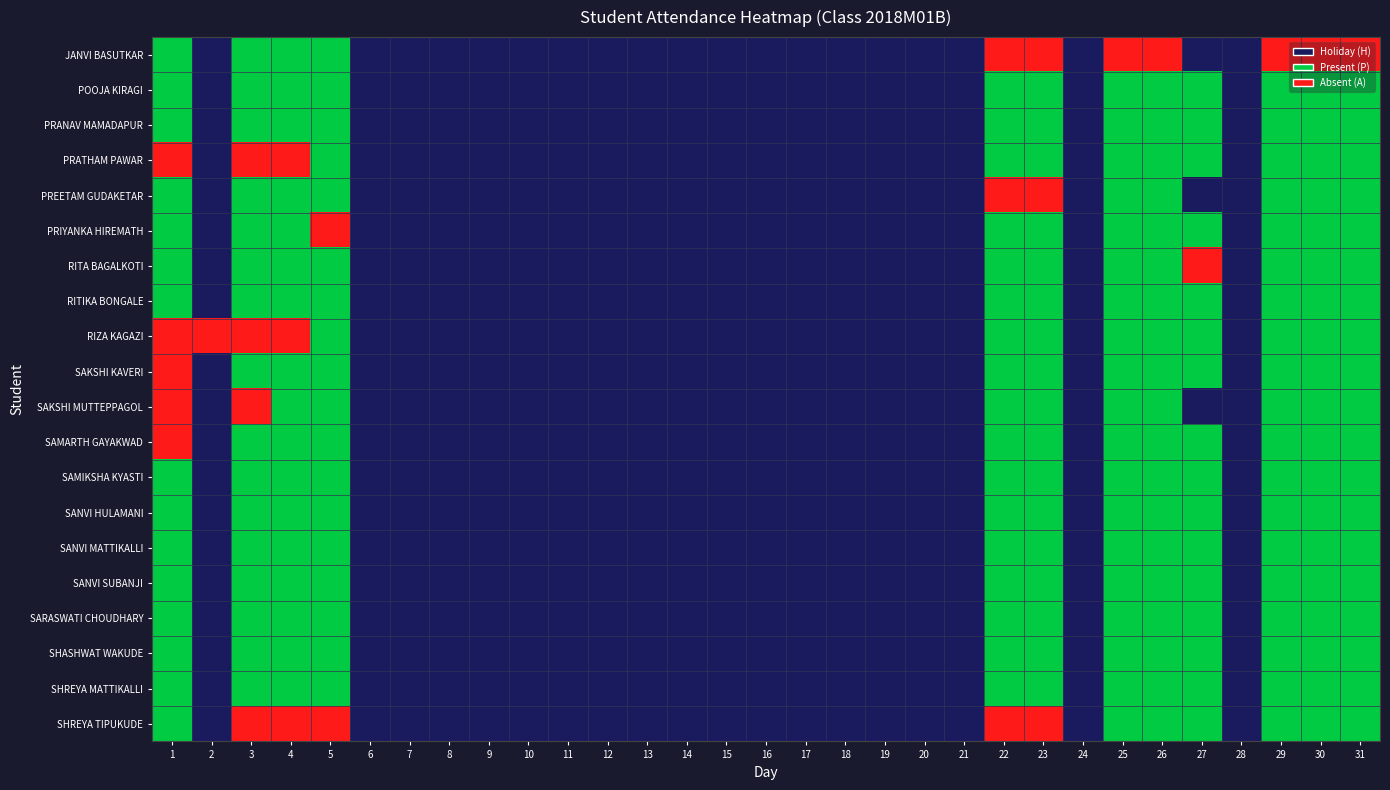

Reading left to right, extract all data points from this chart.

JANVI BASUTKAR: 1=1	2=0	3=1	4=1	5=1	6=0	7=0	8=0	9=0	10=0	11=0	12=0	13=0	14=0	15=0	16=0	17=0	18=0	19=0	20=0	21=0	22=2	23=2	24=0	25=2	26=2	27=0	28=0	29=2	30=2	31=2
POOJA KIRAGI: 1=1	2=0	3=1	4=1	5=1	6=0	7=0	8=0	9=0	10=0	11=0	12=0	13=0	14=0	15=0	16=0	17=0	18=0	19=0	20=0	21=0	22=1	23=1	24=0	25=1	26=1	27=1	28=0	29=1	30=1	31=1
PRANAV MAMADAPUR: 1=1	2=0	3=1	4=1	5=1	6=0	7=0	8=0	9=0	10=0	11=0	12=0	13=0	14=0	15=0	16=0	17=0	18=0	19=0	20=0	21=0	22=1	23=1	24=0	25=1	26=1	27=1	28=0	29=1	30=1	31=1
PRATHAM PAWAR: 1=2	2=0	3=2	4=2	5=1	6=0	7=0	8=0	9=0	10=0	11=0	12=0	13=0	14=0	15=0	16=0	17=0	18=0	19=0	20=0	21=0	22=1	23=1	24=0	25=1	26=1	27=1	28=0	29=1	30=1	31=1
PREETAM GUDAKETAR: 1=1	2=0	3=1	4=1	5=1	6=0	7=0	8=0	9=0	10=0	11=0	12=0	13=0	14=0	15=0	16=0	17=0	18=0	19=0	20=0	21=0	22=2	23=2	24=0	25=1	26=1	27=0	28=0	29=1	30=1	31=1
PRIYANKA HIREMATH: 1=1	2=0	3=1	4=1	5=2	6=0	7=0	8=0	9=0	10=0	11=0	12=0	13=0	14=0	15=0	16=0	17=0	18=0	19=0	20=0	21=0	22=1	23=1	24=0	25=1	26=1	27=1	28=0	29=1	30=1	31=1
RITA BAGALKOTI: 1=1	2=0	3=1	4=1	5=1	6=0	7=0	8=0	9=0	10=0	11=0	12=0	13=0	14=0	15=0	16=0	17=0	18=0	19=0	20=0	21=0	22=1	23=1	24=0	25=1	26=1	27=2	28=0	29=1	30=1	31=1
RITIKA BONGALE: 1=1	2=0	3=1	4=1	5=1	6=0	7=0	8=0	9=0	10=0	11=0	12=0	13=0	14=0	15=0	16=0	17=0	18=0	19=0	20=0	21=0	22=1	23=1	24=0	25=1	26=1	27=1	28=0	29=1	30=1	31=1
RIZA KAGAZI: 1=2	2=2	3=2	4=2	5=1	6=0	7=0	8=0	9=0	10=0	11=0	12=0	13=0	14=0	15=0	16=0	17=0	18=0	19=0	20=0	21=0	22=1	23=1	24=0	25=1	26=1	27=1	28=0	29=1	30=1	31=1
SAKSHI KAVERI: 1=2	2=0	3=1	4=1	5=1	6=0	7=0	8=0	9=0	10=0	11=0	12=0	13=0	14=0	15=0	16=0	17=0	18=0	19=0	20=0	21=0	22=1	23=1	24=0	25=1	26=1	27=1	28=0	29=1	30=1	31=1
SAKSHI MUTTEPPAGOL: 1=2	2=0	3=2	4=1	5=1	6=0	7=0	8=0	9=0	10=0	11=0	12=0	13=0	14=0	15=0	16=0	17=0	18=0	19=0	20=0	21=0	22=1	23=1	24=0	25=1	26=1	27=0	28=0	29=1	30=1	31=1
SAMARTH GAYAKWAD: 1=2	2=0	3=1	4=1	5=1	6=0	7=0	8=0	9=0	10=0	11=0	12=0	13=0	14=0	15=0	16=0	17=0	18=0	19=0	20=0	21=0	22=1	23=1	24=0	25=1	26=1	27=1	28=0	29=1	30=1	31=1
SAMIKSHA KYASTI: 1=1	2=0	3=1	4=1	5=1	6=0	7=0	8=0	9=0	10=0	11=0	12=0	13=0	14=0	15=0	16=0	17=0	18=0	19=0	20=0	21=0	22=1	23=1	24=0	25=1	26=1	27=1	28=0	29=1	30=1	31=1
SANVI HULAMANI: 1=1	2=0	3=1	4=1	5=1	6=0	7=0	8=0	9=0	10=0	11=0	12=0	13=0	14=0	15=0	16=0	17=0	18=0	19=0	20=0	21=0	22=1	23=1	24=0	25=1	26=1	27=1	28=0	29=1	30=1	31=1
SANVI MATTIKALLI: 1=1	2=0	3=1	4=1	5=1	6=0	7=0	8=0	9=0	10=0	11=0	12=0	13=0	14=0	15=0	16=0	17=0	18=0	19=0	20=0	21=0	22=1	23=1	24=0	25=1	26=1	27=1	28=0	29=1	30=1	31=1
SANVI SUBANJI: 1=1	2=0	3=1	4=1	5=1	6=0	7=0	8=0	9=0	10=0	11=0	12=0	13=0	14=0	15=0	16=0	17=0	18=0	19=0	20=0	21=0	22=1	23=1	24=0	25=1	26=1	27=1	28=0	29=1	30=1	31=1
SARASWATI CHOUDHARY: 1=1	2=0	3=1	4=1	5=1	6=0	7=0	8=0	9=0	10=0	11=0	12=0	13=0	14=0	15=0	16=0	17=0	18=0	19=0	20=0	21=0	22=1	23=1	24=0	25=1	26=1	27=1	28=0	29=1	30=1	31=1
SHASHWAT WAKUDE: 1=1	2=0	3=1	4=1	5=1	6=0	7=0	8=0	9=0	10=0	11=0	12=0	13=0	14=0	15=0	16=0	17=0	18=0	19=0	20=0	21=0	22=1	23=1	24=0	25=1	26=1	27=1	28=0	29=1	30=1	31=1
SHREYA MATTIKALLI: 1=1	2=0	3=1	4=1	5=1	6=0	7=0	8=0	9=0	10=0	11=0	12=0	13=0	14=0	15=0	16=0	17=0	18=0	19=0	20=0	21=0	22=1	23=1	24=0	25=1	26=1	27=1	28=0	29=1	30=1	31=1
SHREYA TIPUKUDE: 1=1	2=0	3=2	4=2	5=2	6=0	7=0	8=0	9=0	10=0	11=0	12=0	13=0	14=0	15=0	16=0	17=0	18=0	19=0	20=0	21=0	22=2	23=2	24=0	25=1	26=1	27=1	28=0	29=1	30=1	31=1